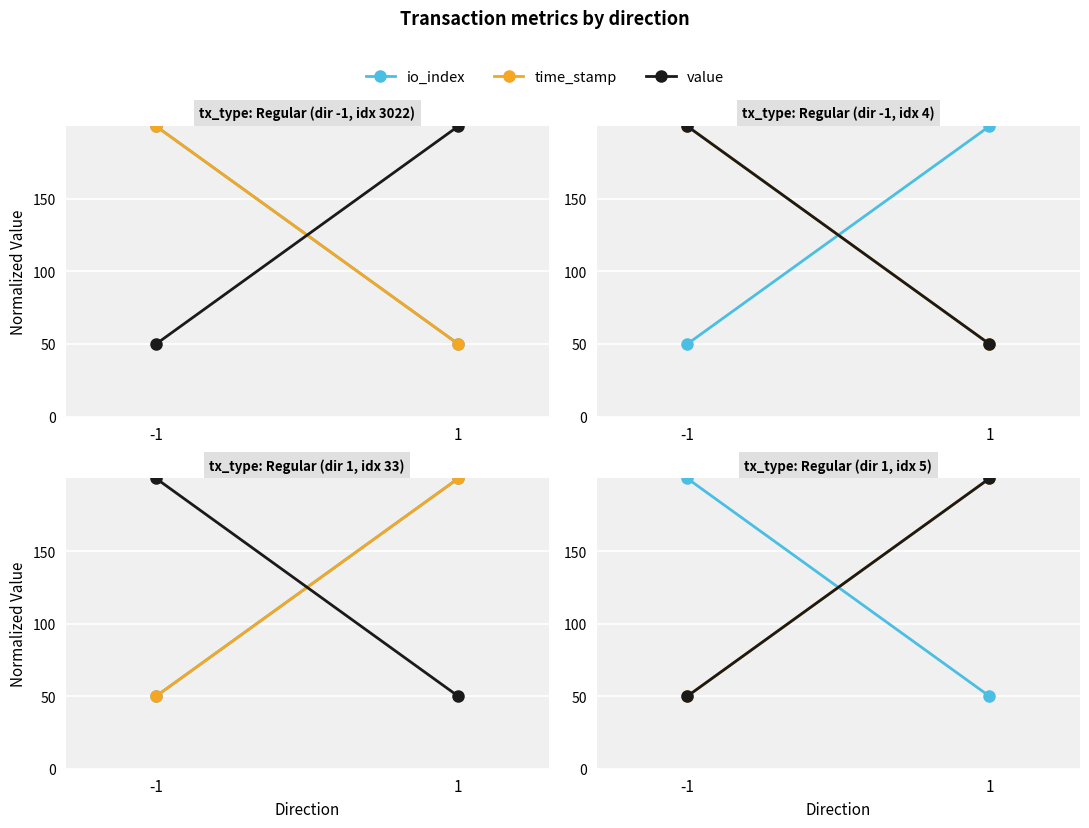

Rank the series at -1 from highest to lowest value.

io_index, time_stamp, value